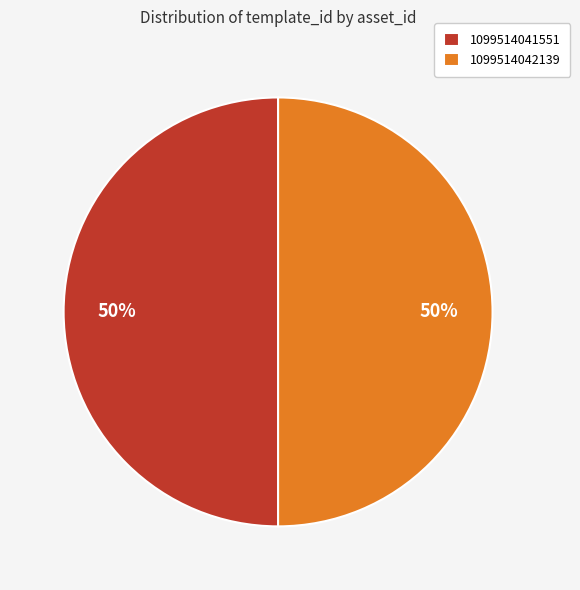

To the nearest percent, what portion does 1099514042139 represent?

50%